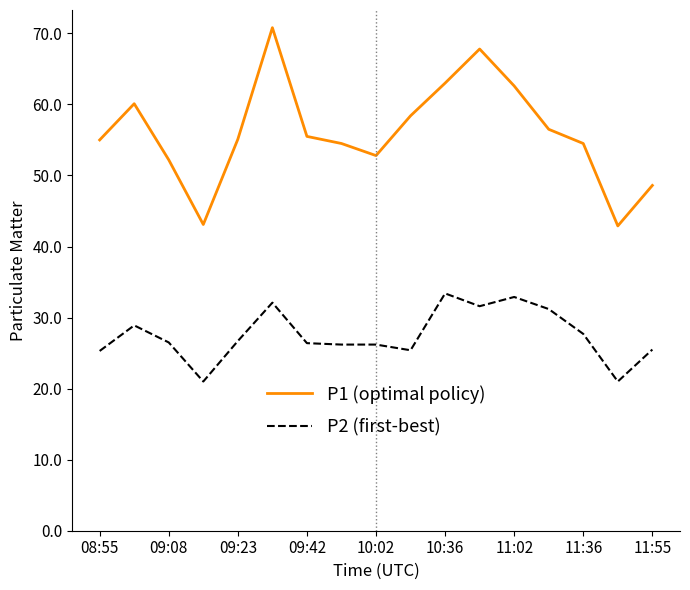

True or false: P1 (optimal policy) has more than 1 interior local peaks.

True